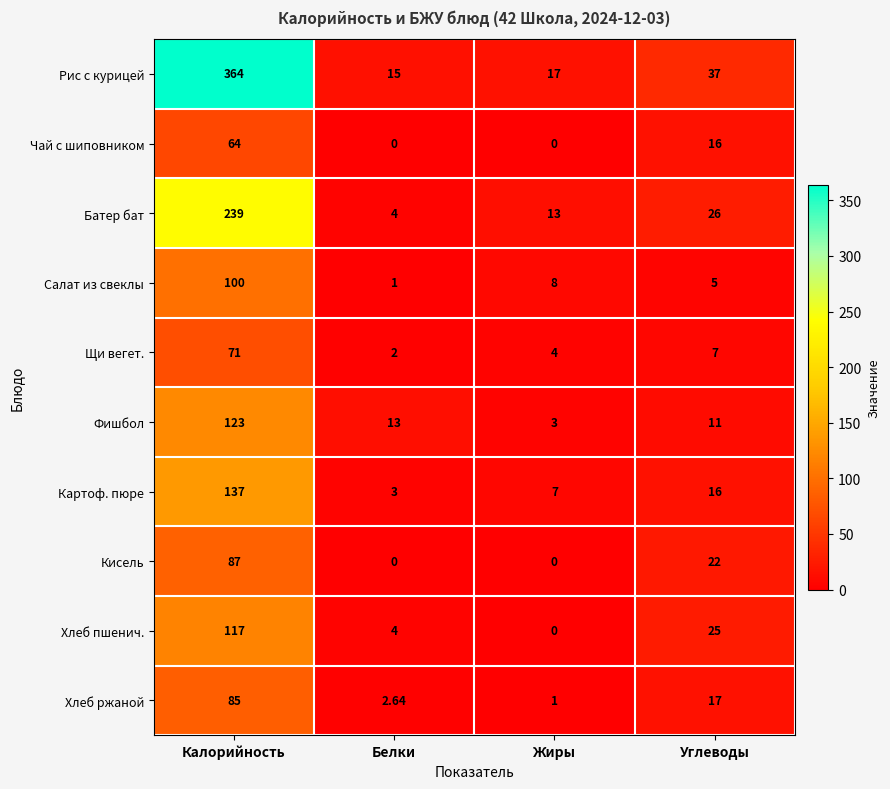

What is the maximum value shown in the chart?

364.0